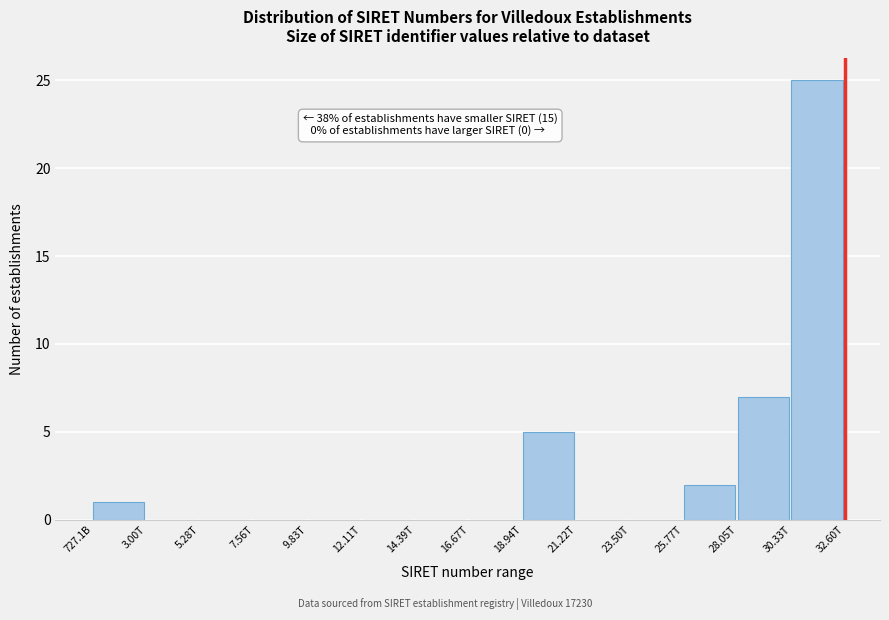

Reading left to right, what are all the values shown in this chart?

727.1B=1	3.00T=0	5.28T=0	7.56T=0	9.83T=0	12.11T=0	14.39T=0	16.67T=0	18.94T=5	21.22T=0	23.50T=0	25.77T=2	28.05T=7	30.33T=25